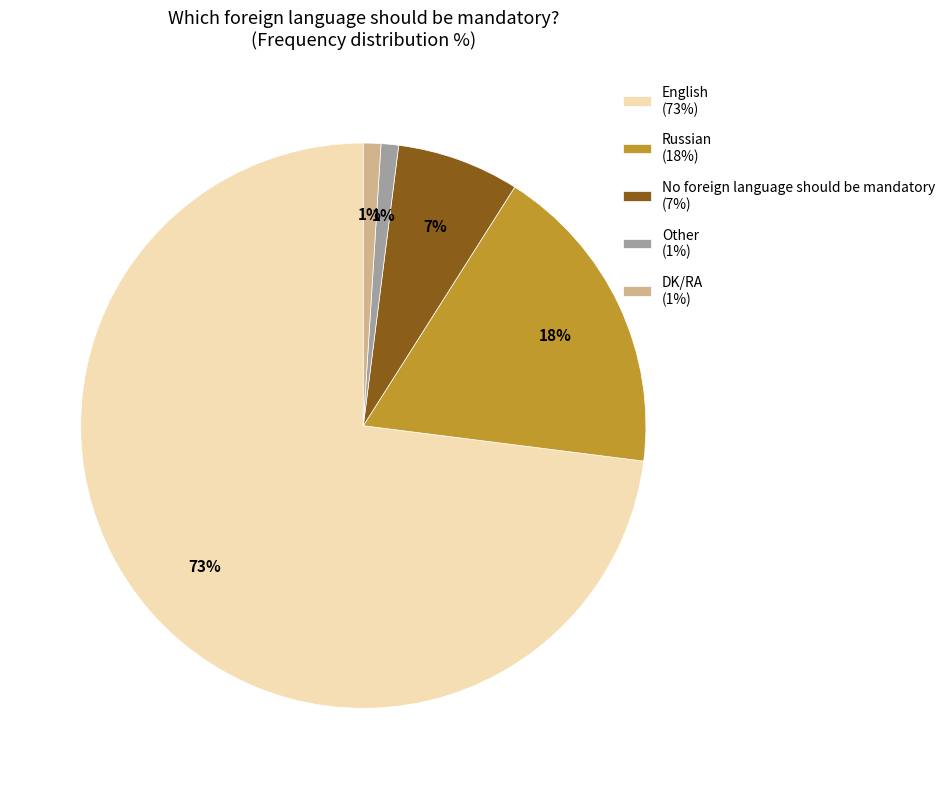

To the nearest percent, what percentage of the pie is No foreign language should be mandatory?

7%